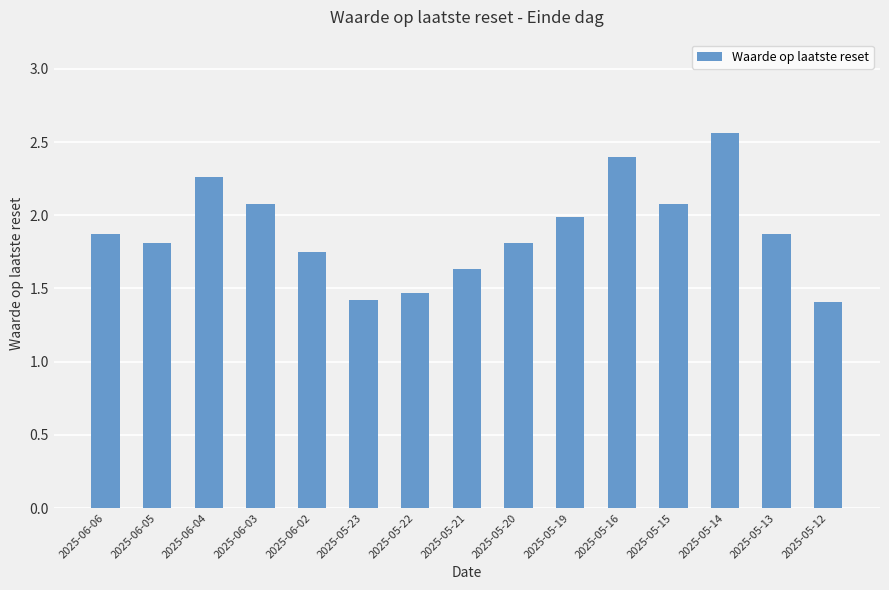

True or false: the data shows 1.2 at 2025-06-02.

False